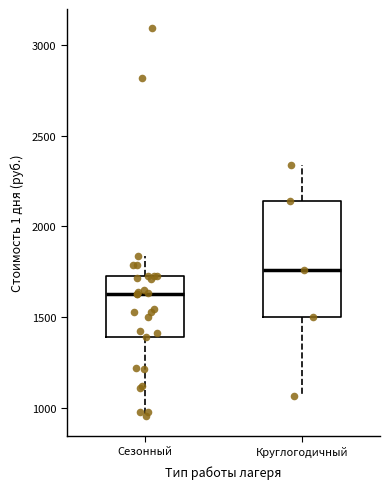

Reading left to right, transcribe this box plot: for each box, give where its median line is, the range the box spans, and where its two whiskers end, as read against the y-axis. The values are not printed on the chart, so give them approximately, as read against the axis.

Сезонный: median 1650, box 1400 to 1750, whiskers 950 to 1850
Круглогодичный: median 1750, box 1500 to 2150, whiskers 1050 to 2350